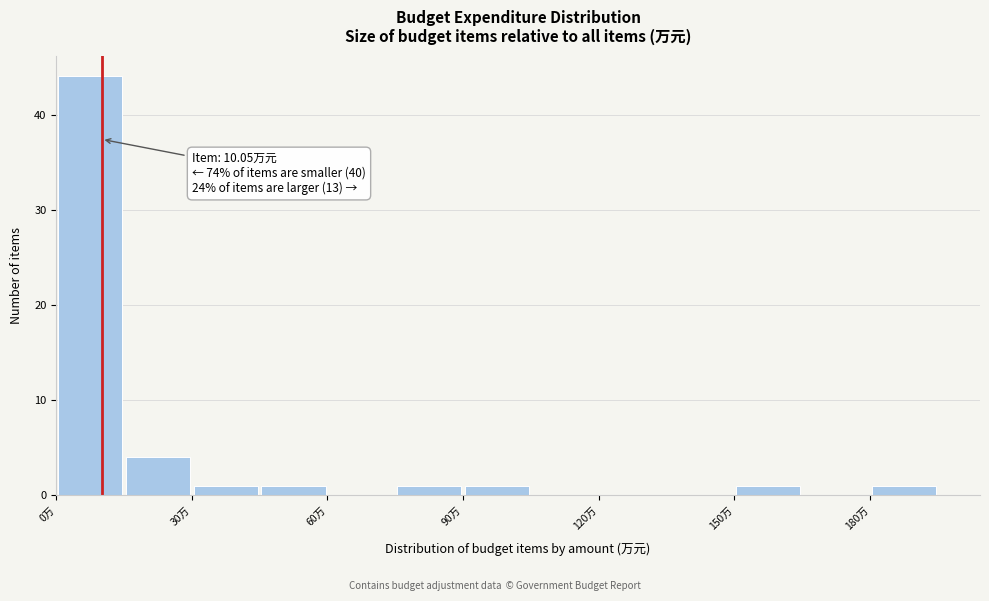

Around what value on the x-axis is the tallest bar? Give the approximate position of its centre, as read against the axis.

10